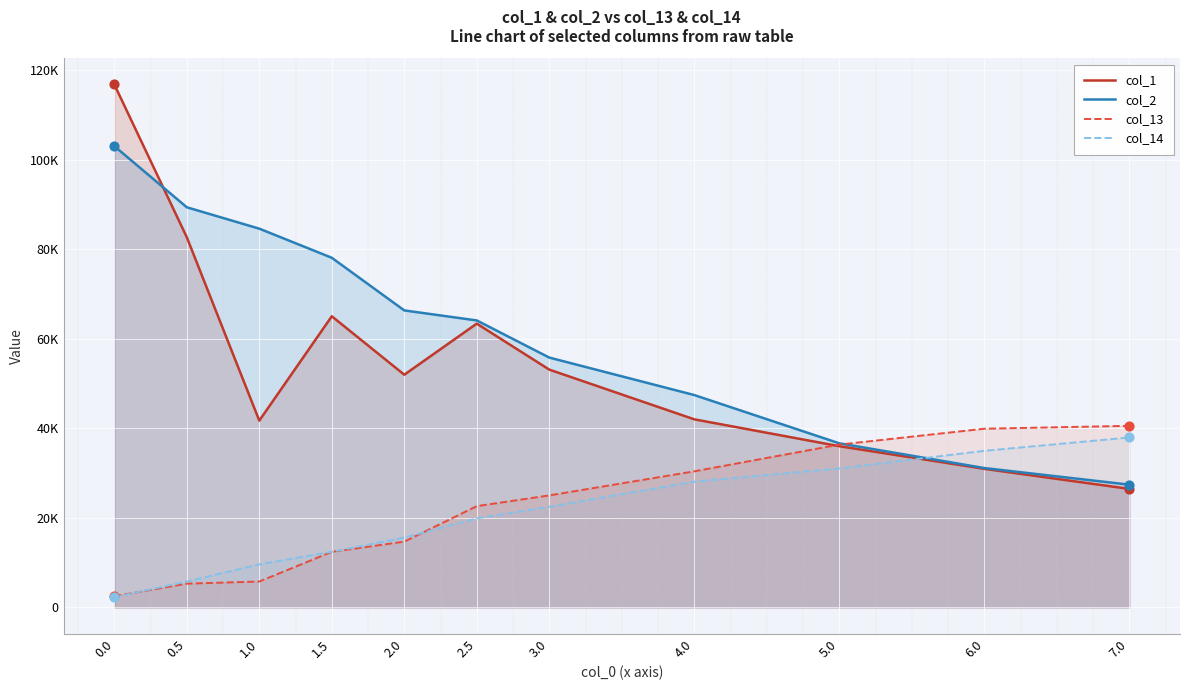

Which series has the largest total across all categories?

col_2